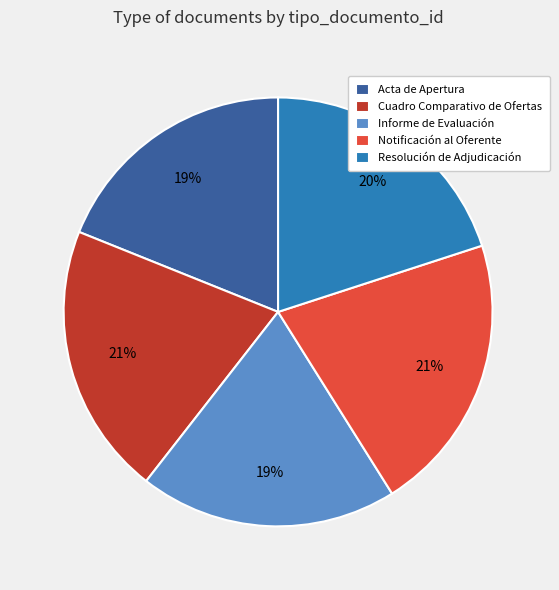

To the nearest percent, what portion does Cuadro Comparativo de Ofertas represent?

21%